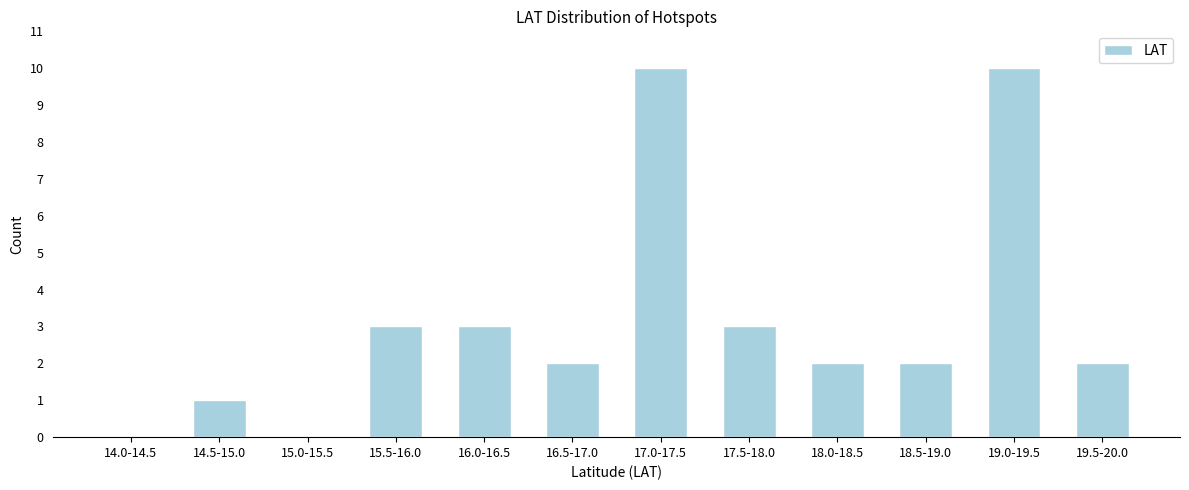

Reading left to right, what are all the values shown in this chart?

14.0-14.5=0	14.5-15.0=1	15.0-15.5=0	15.5-16.0=3	16.0-16.5=3	16.5-17.0=2	17.0-17.5=10	17.5-18.0=3	18.0-18.5=2	18.5-19.0=2	19.0-19.5=10	19.5-20.0=2